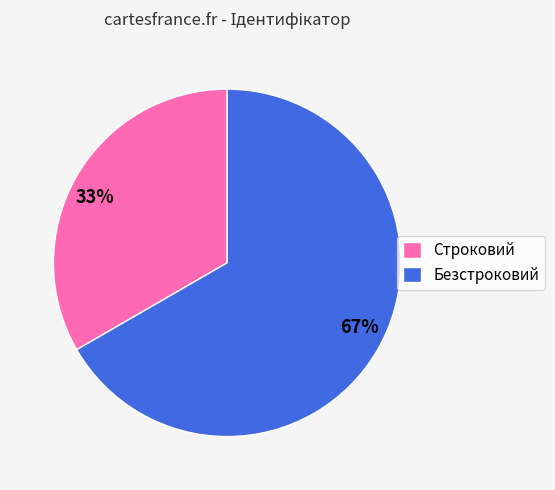

Rank the categories by value from lowest to highest.

Строковий, Безстроковий